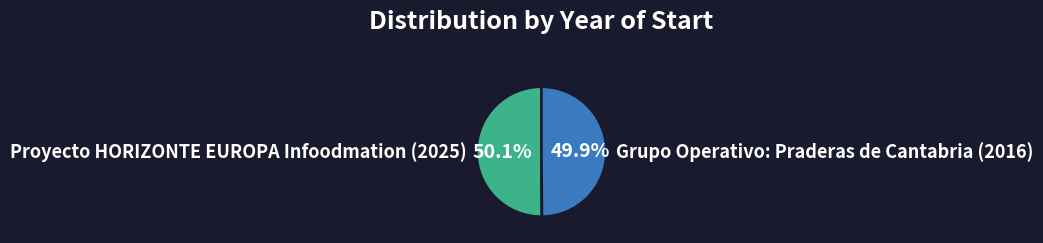

Do Proyecto HORIZONTE EUROPA Infoodmation (2025) and Grupo Operativo: Praderas de Cantabria (2016) together represent more than half of the pie?

Yes